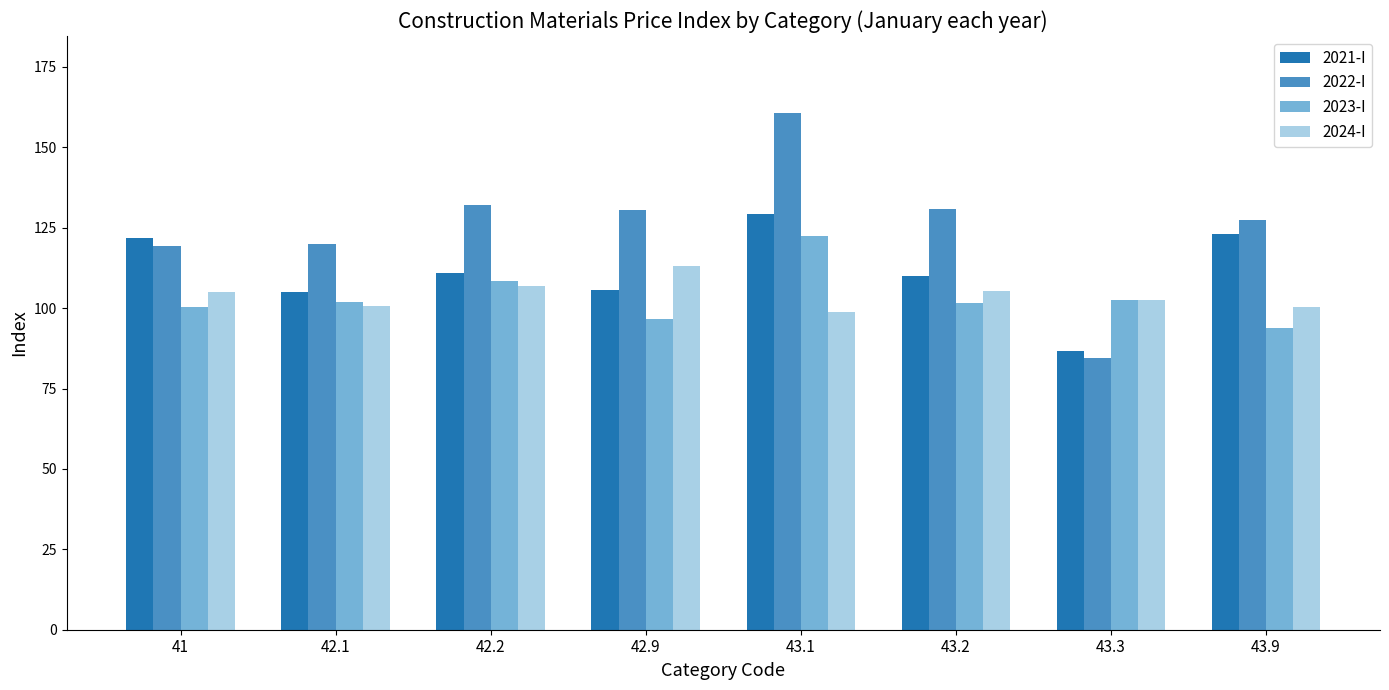

Count the number of categories in the chart.

8